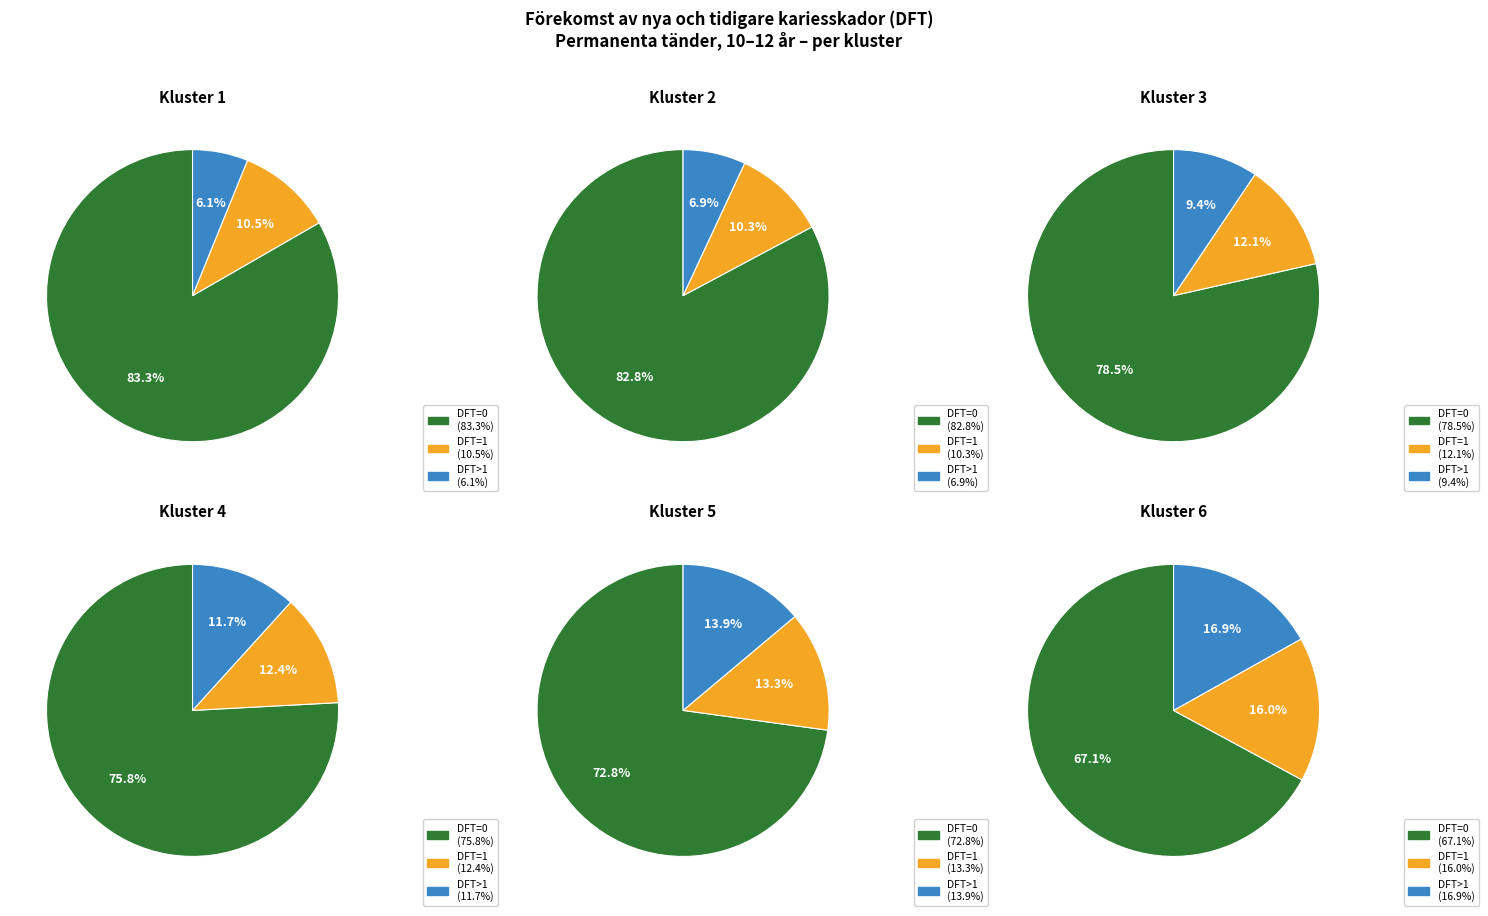

What is the difference between the highest and lowest values at Kluster 5?

59.6